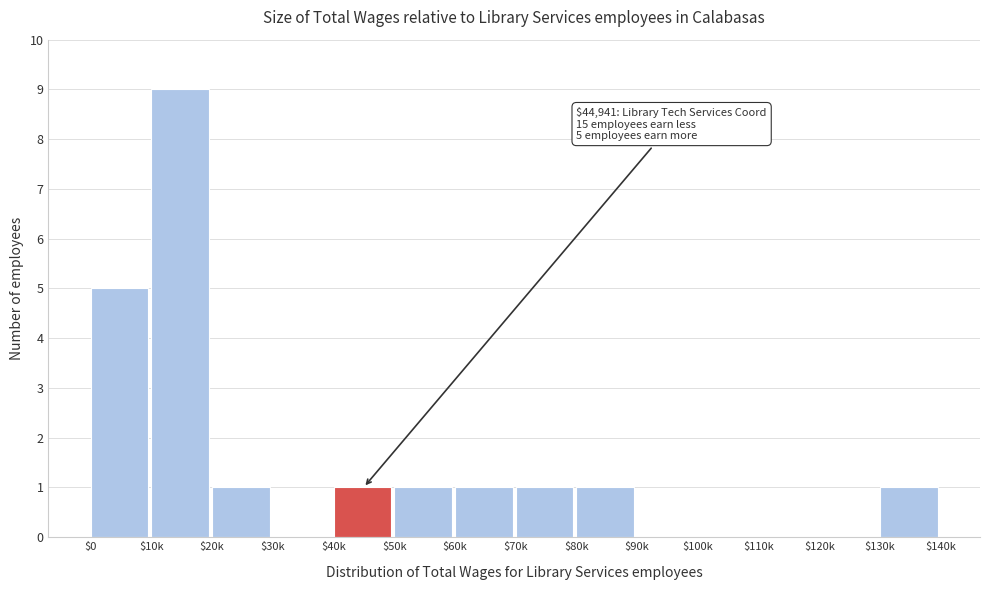

True or false: the data shows 6 at $100k.

False